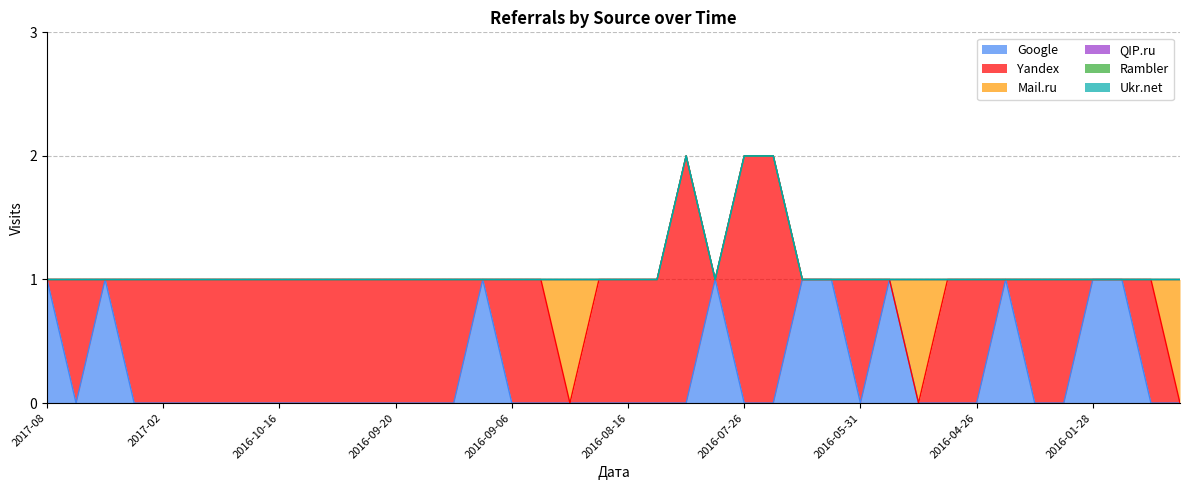

At which label is Google closest to 0?

2017-05